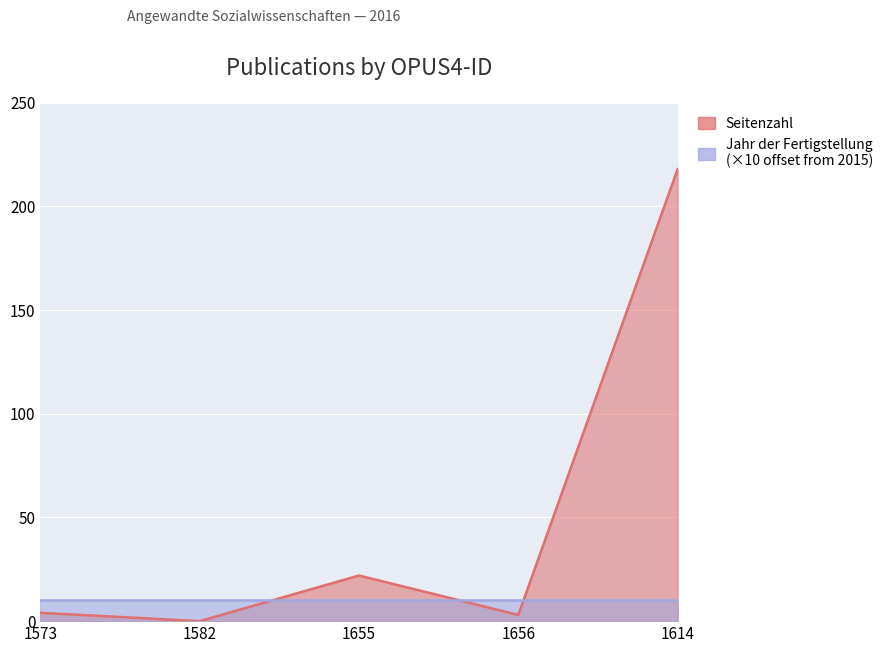

What is the sum of all values?

247